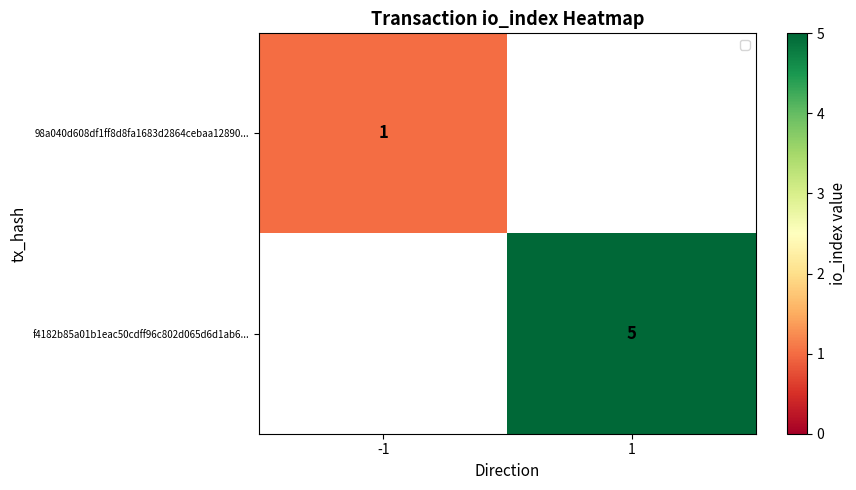

True or false: f4182b85a01b1eac50cdff96c802d065d6d1ab6... has a value of 7 at 1.

False